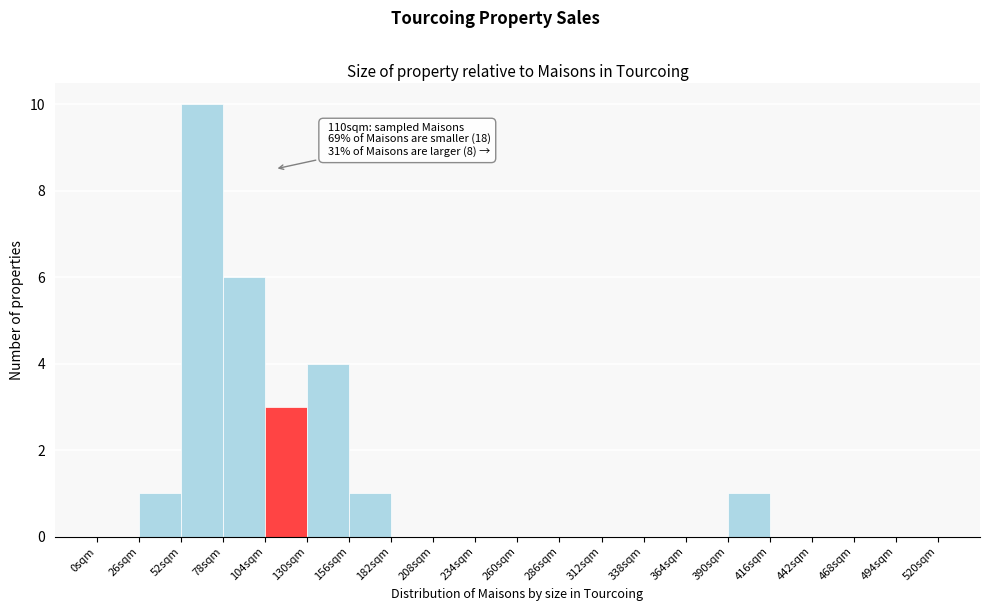

Over which range of the x-axis is the bar tallest?

52 to 78